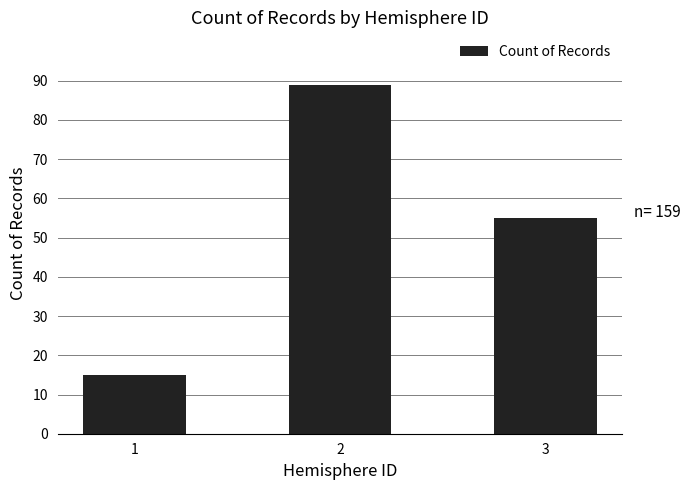

What is the smallest value displayed?

15